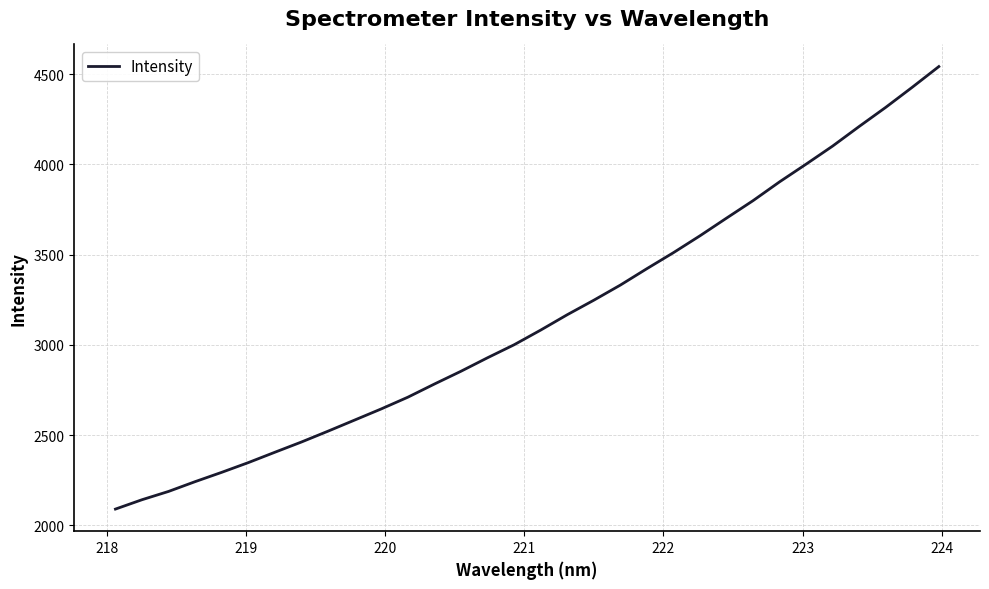

What is the difference between the maximum and minimum values?

2451.5